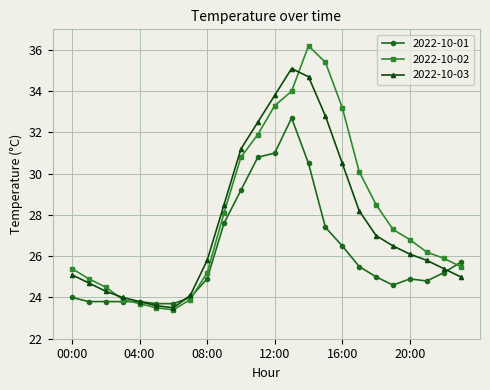

What is the value of the 2022-10-01 point at the 2nd from the left?

23.8